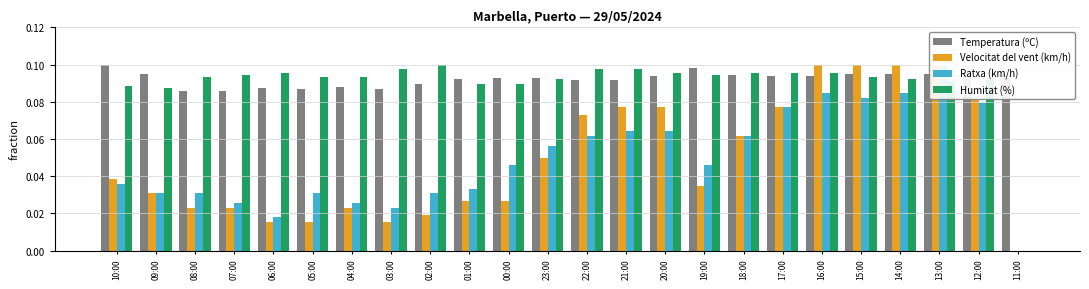

How many groups of bars are there?

24